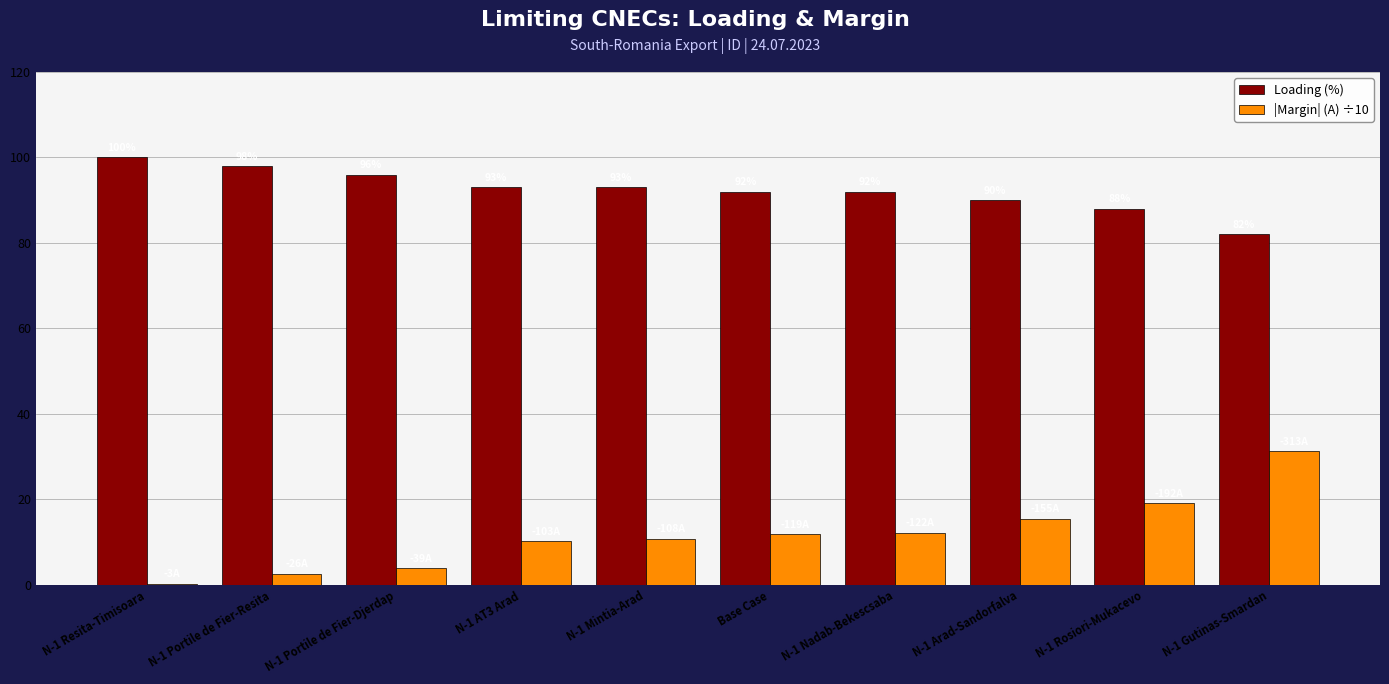

Is it true that Loading (%) equals 155.0 at N-1 Portile de Fier-Resita?

False